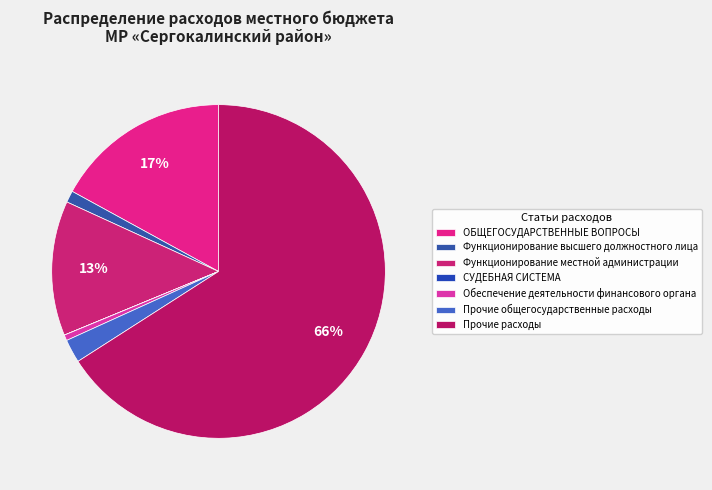

What is the change in value from Функционирование местной администрации to Прочие расходы?

+72962.0